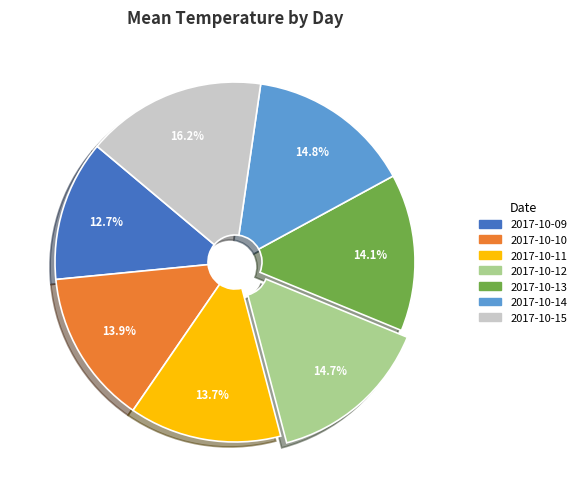

Combined, do 2017-10-12 and 2017-10-10 account for over 50%?

No